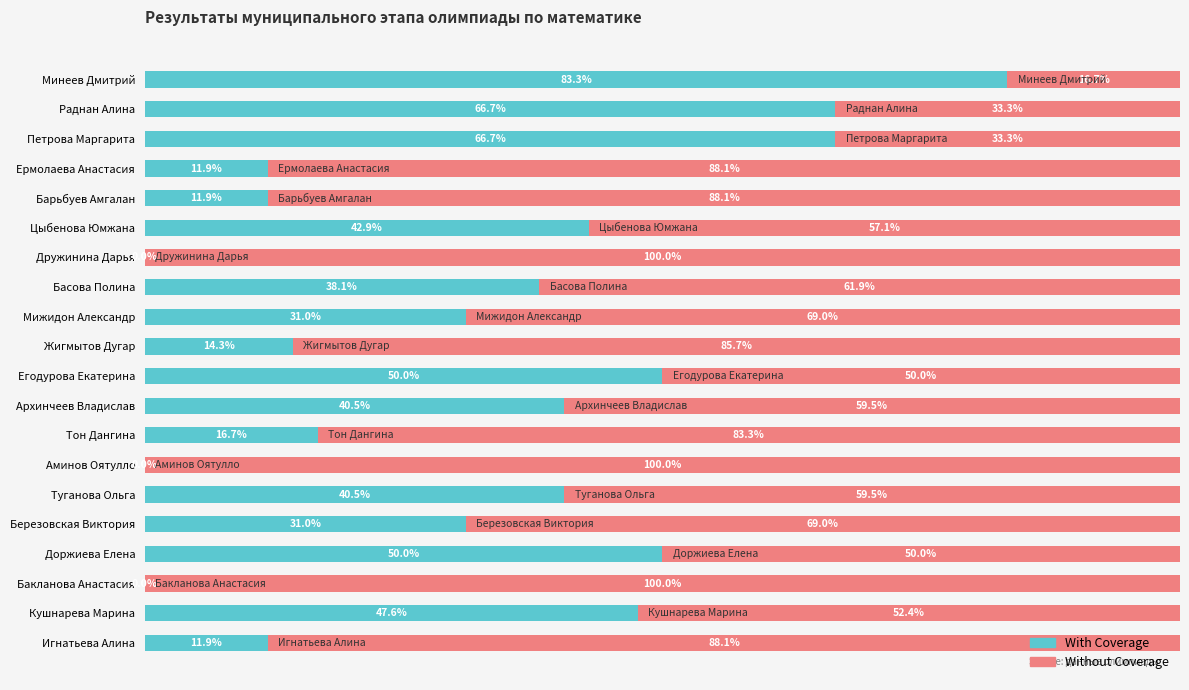

What are all the series names shown in the legend?

With Coverage, Without Coverage